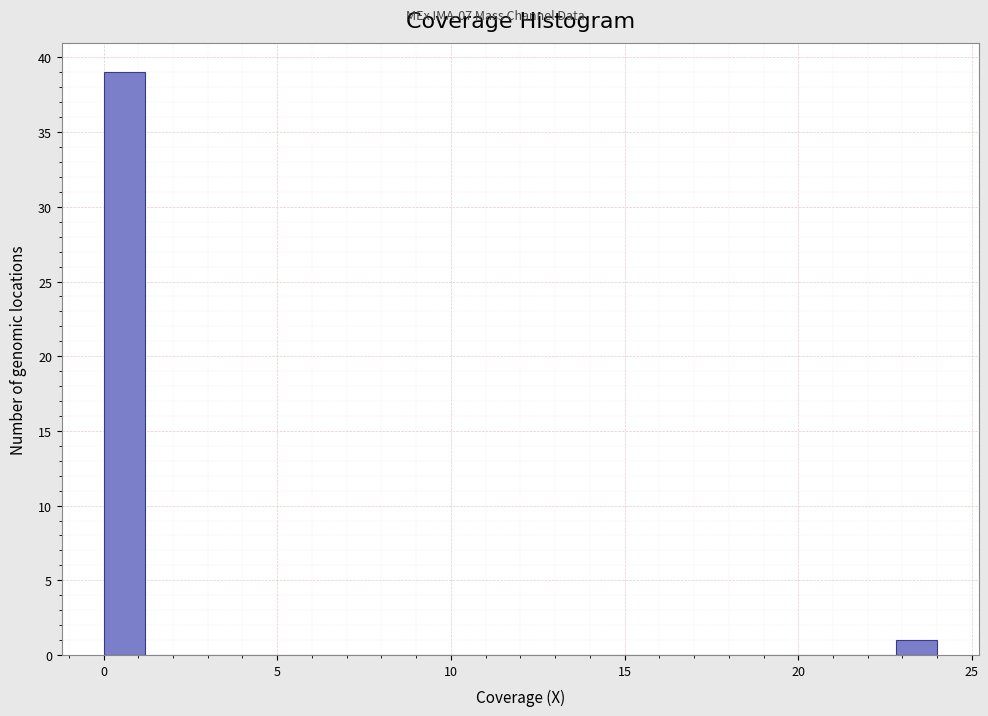

Read against the x-axis, roughly where is the centre of the tallest bar?

0.5